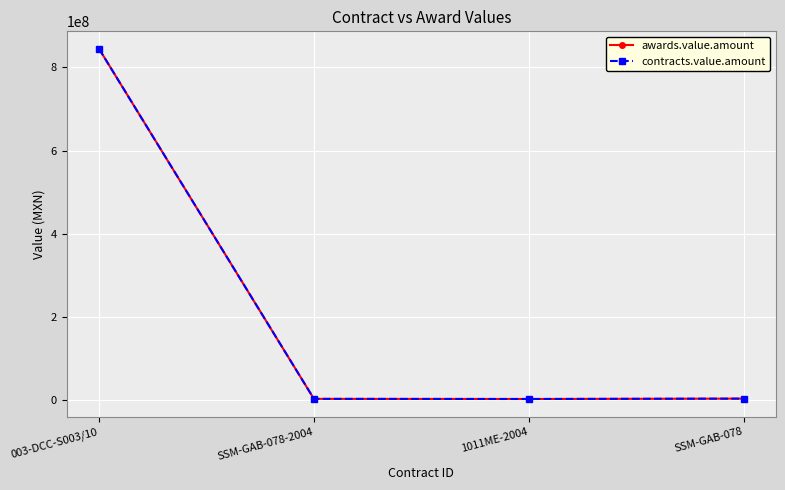

Is this an area chart (filled region under the line)?

No